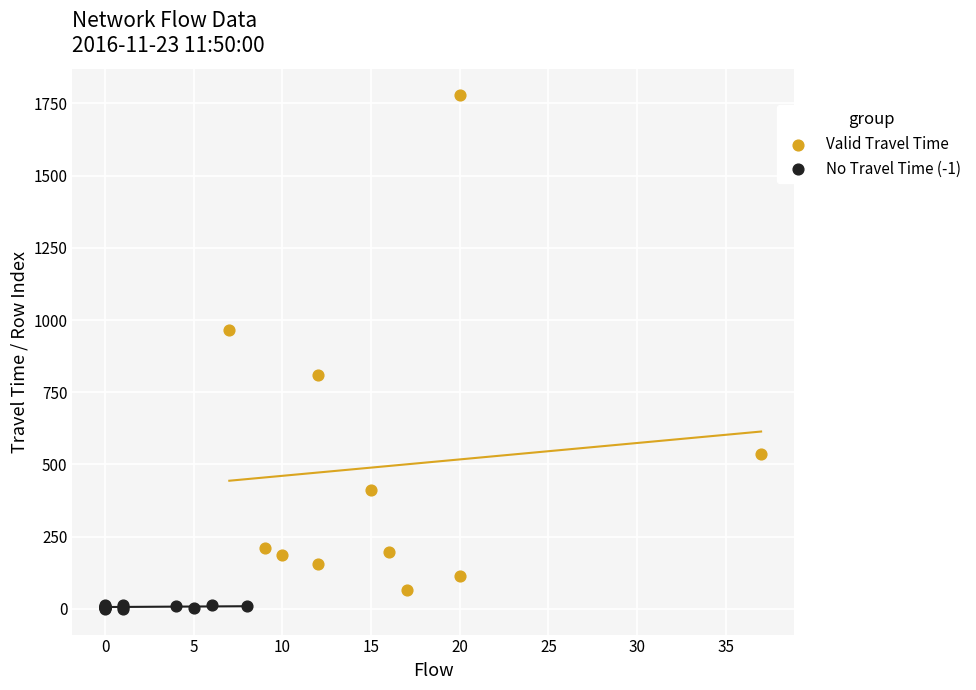

Which series has the largest Y range (max minus min)?

Valid Travel Time